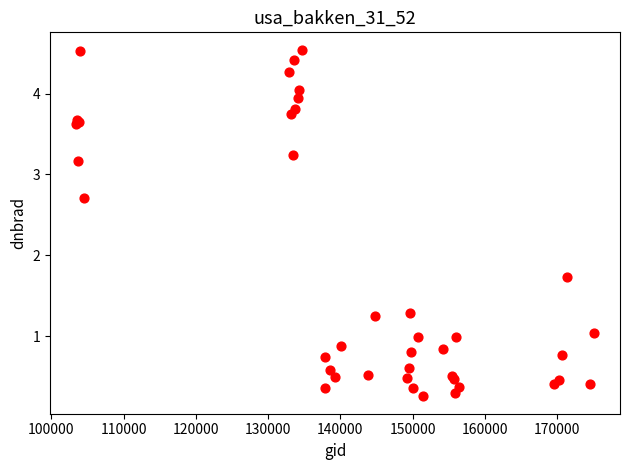

What Y value in the scatter plot is closest to 2?

1.7